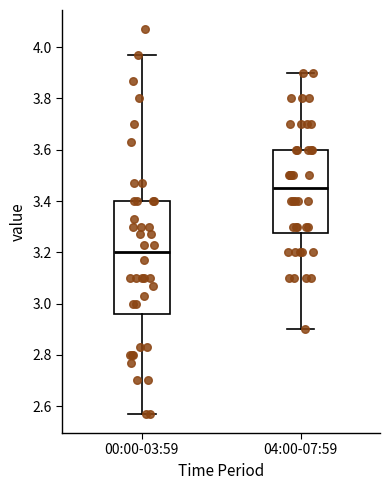

Reading left to right, read every box against the y-axis: the position of its median line, the range the box covers, and the ends of its whiskers. The values are not printed on the chart, so give them approximately, as read against the axis.

00:00-03:59: median 3.20, box 2.96 to 3.40, whiskers 2.58 to 3.98
04:00-07:59: median 3.46, box 3.28 to 3.60, whiskers 2.90 to 3.90